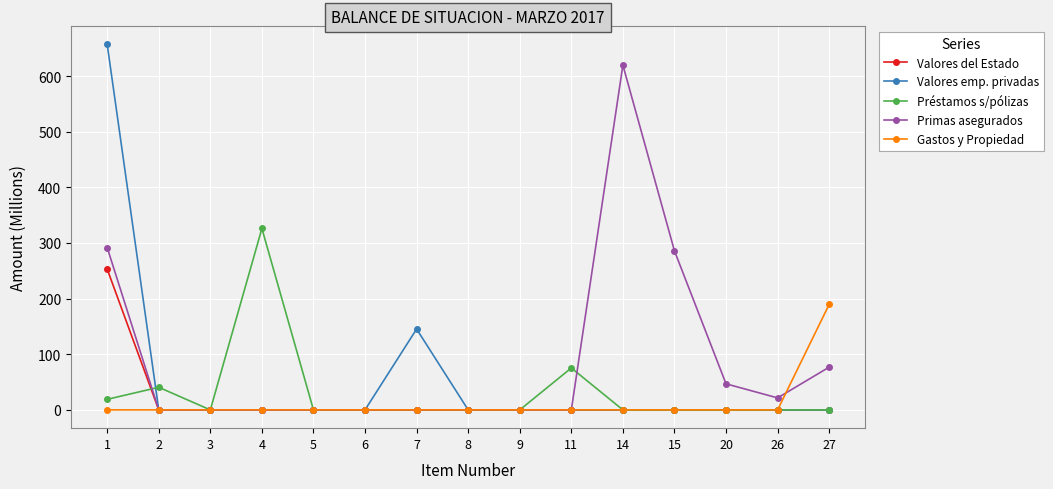

List the series in order of their peak value, lowest first.

Gastos y Propiedad, Valores del Estado, Préstamos s/pólizas, Primas asegurados, Valores emp. privadas